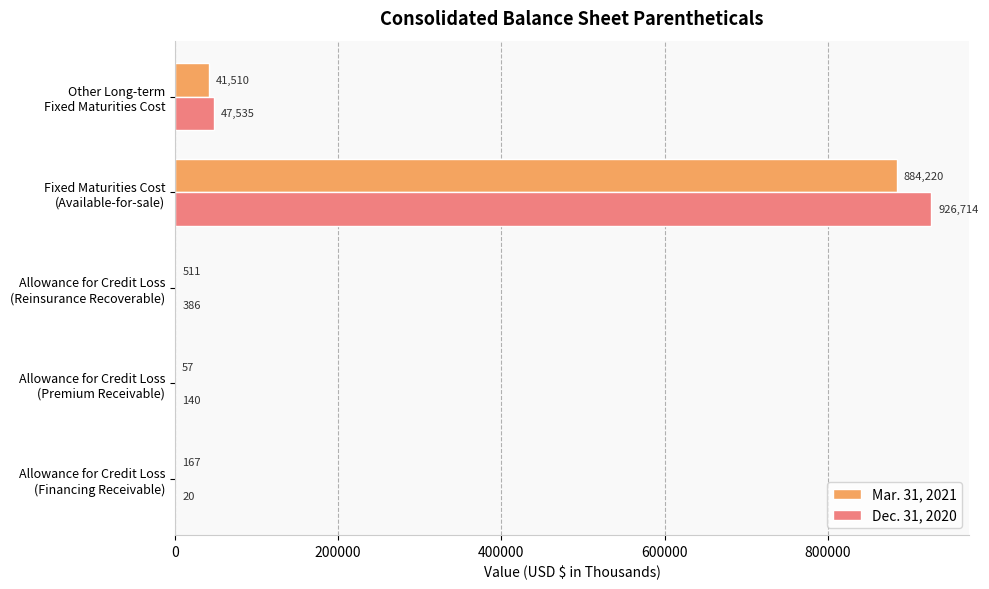

What is the maximum value shown in the chart?

926714